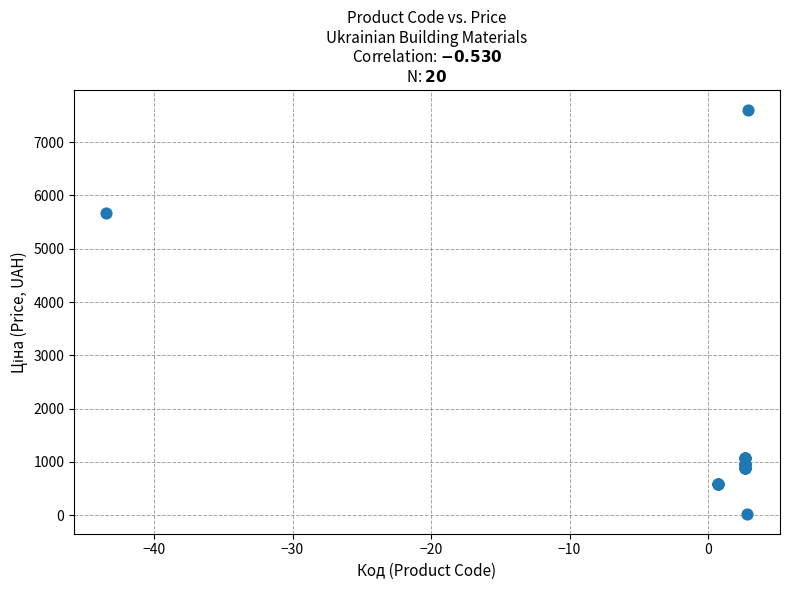

What Y value in the scatter plot is closest to 3814?

5673.8